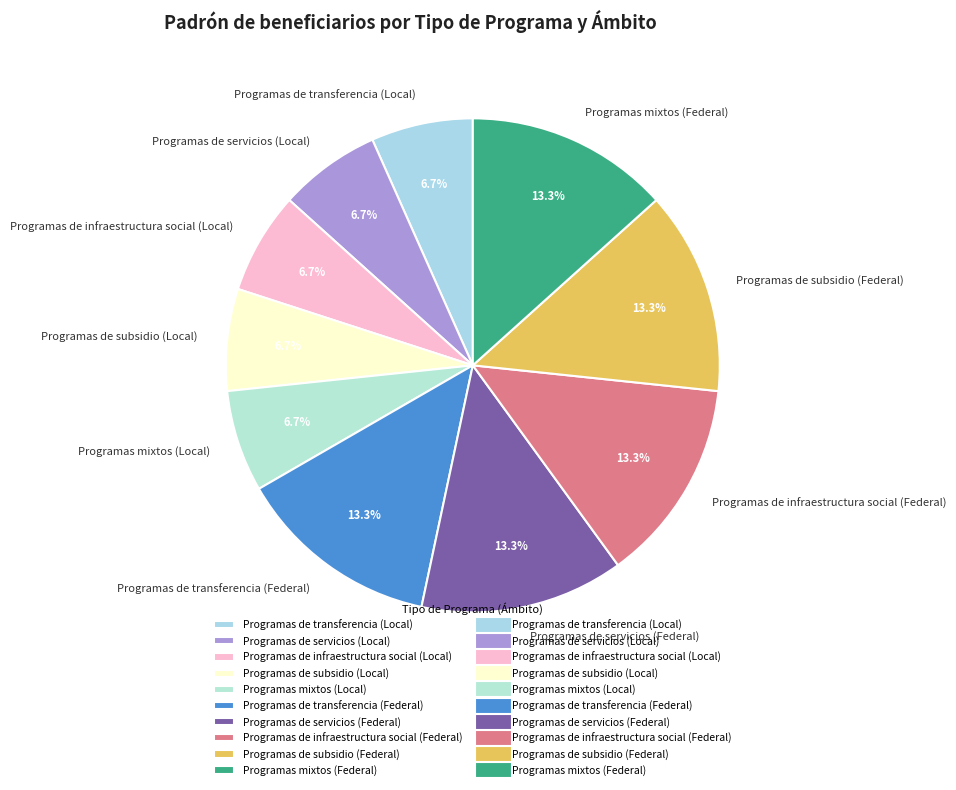

Which has a higher value, Programas mixtos (Local) or Programas de servicios (Federal)?

Programas de servicios (Federal)